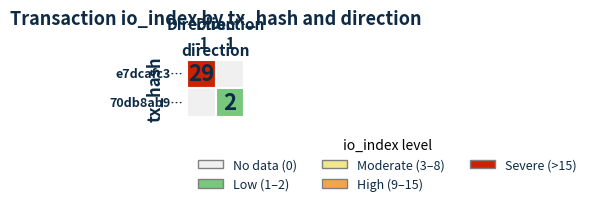

What value does the 70db8ab9bf3c148d39756412c86bce65a2ea36f series have at io_index?

2